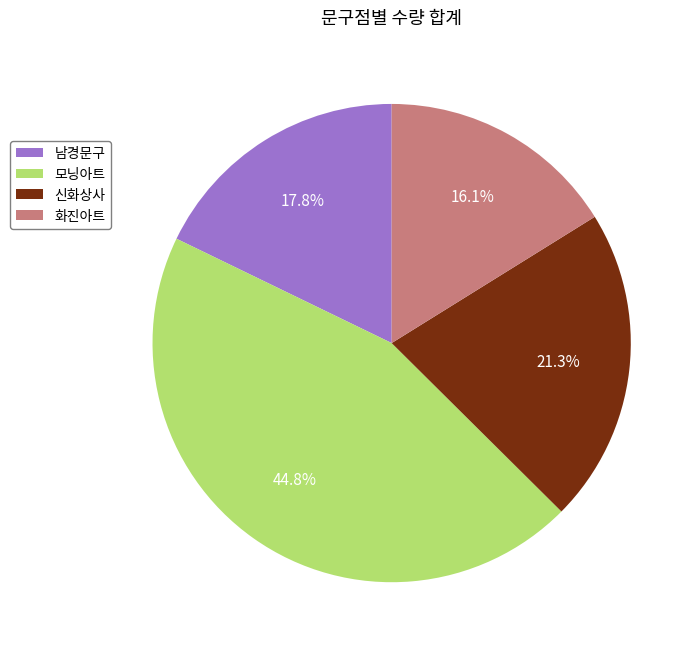

Is it true that 화진아트 is 16% of the pie?

True